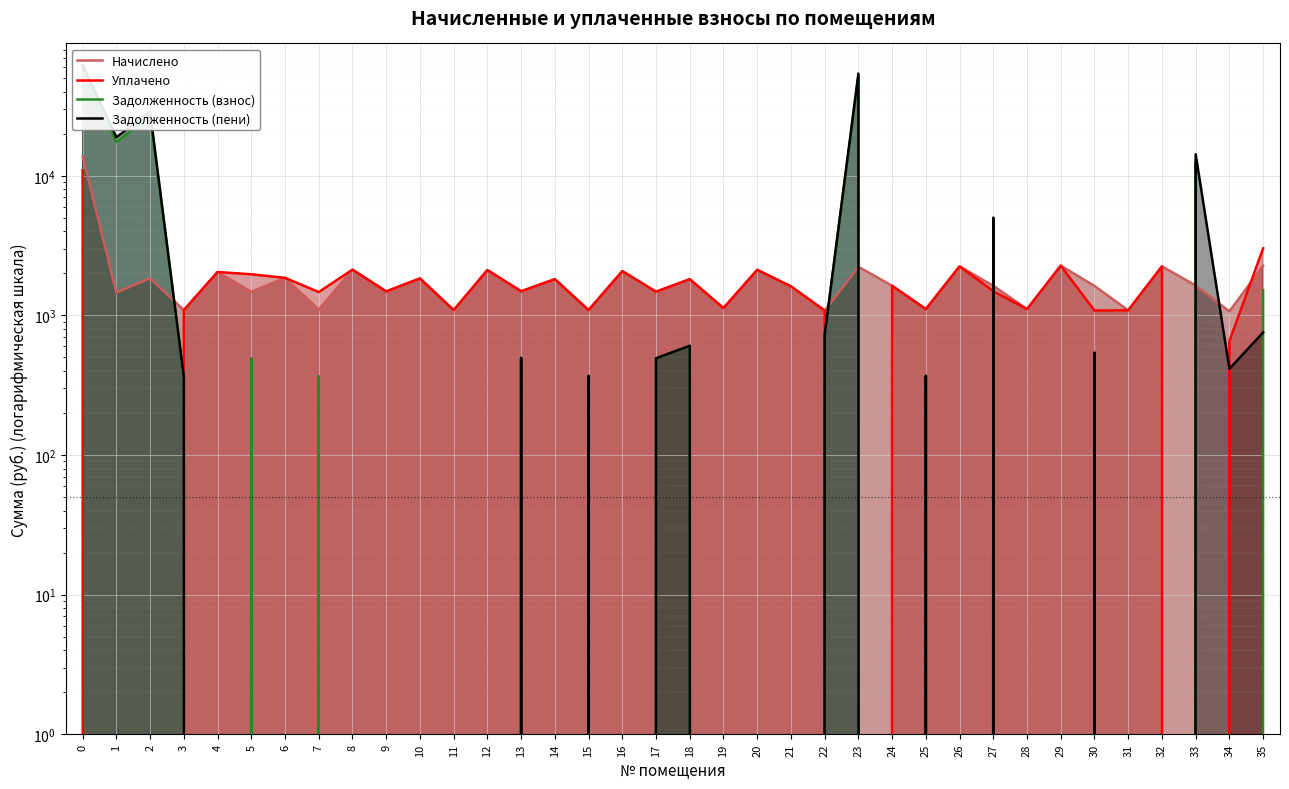

True or false: Уплачено and Задолженность (взнос) cross at least once.

True